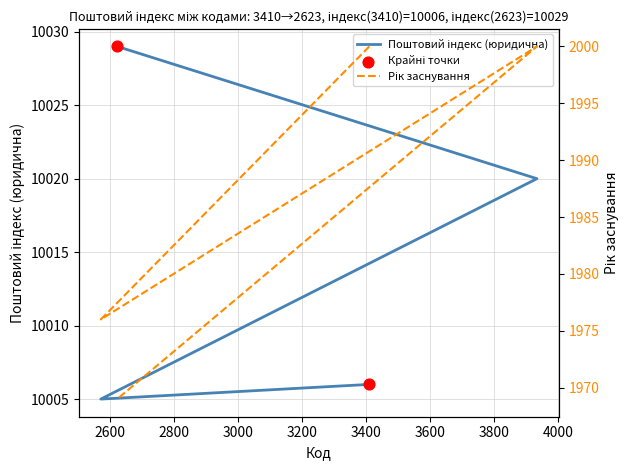

What is the total value across all series at 3410?

12006